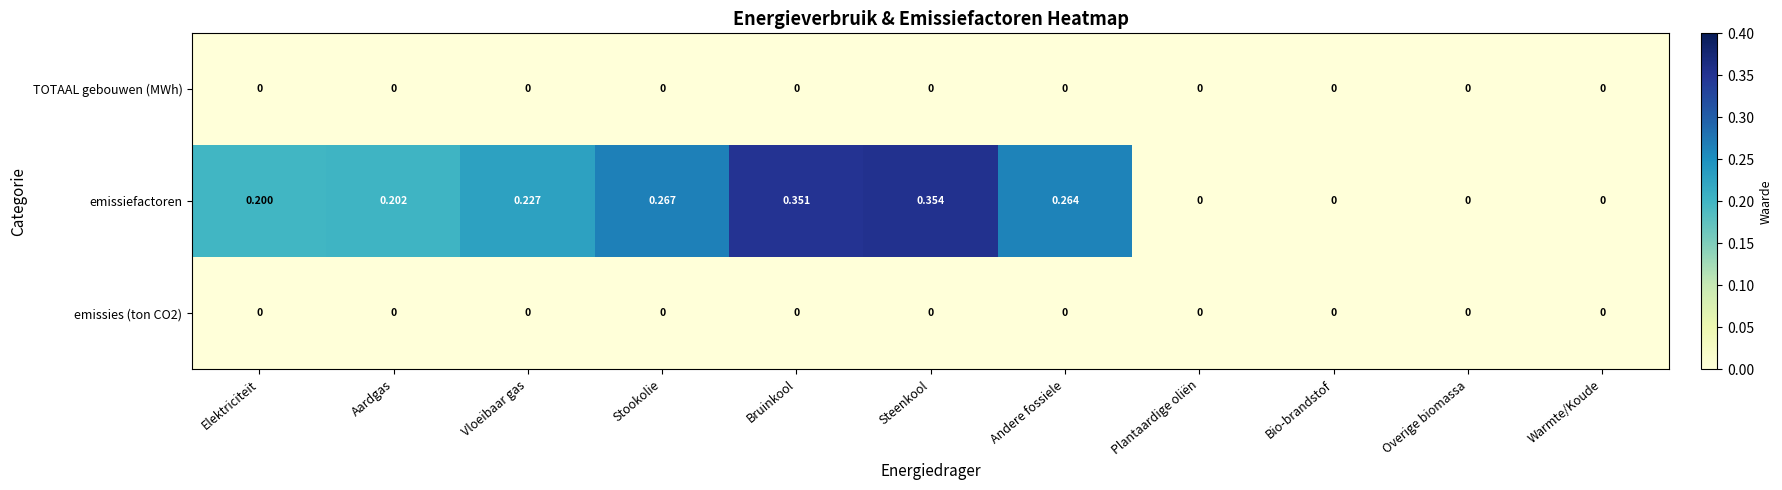

How many values in emissiefactoren are above zero?

7